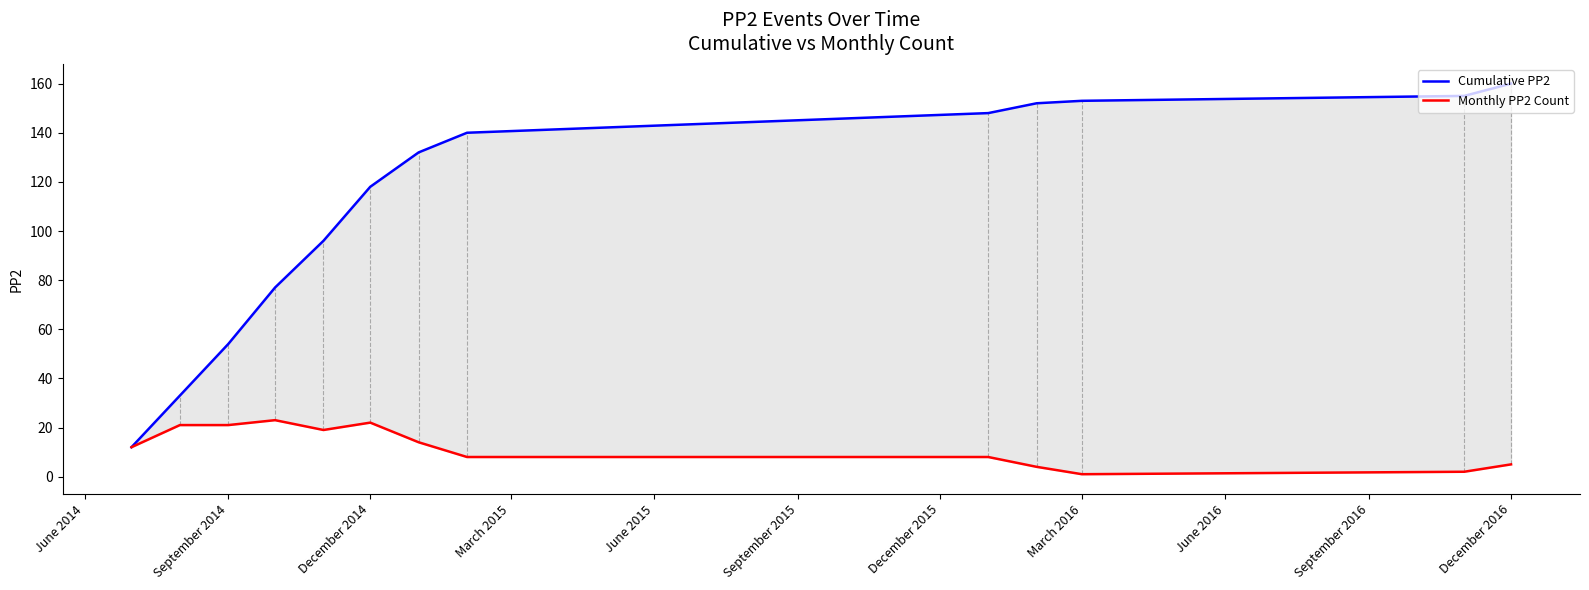

What is the greatest value displayed?

160